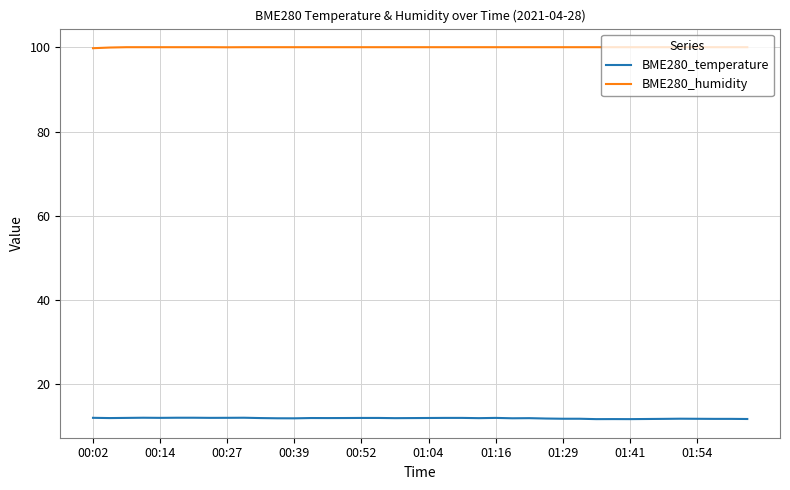

Rank the series by their average value, from highest to lowest.

BME280_humidity, BME280_temperature